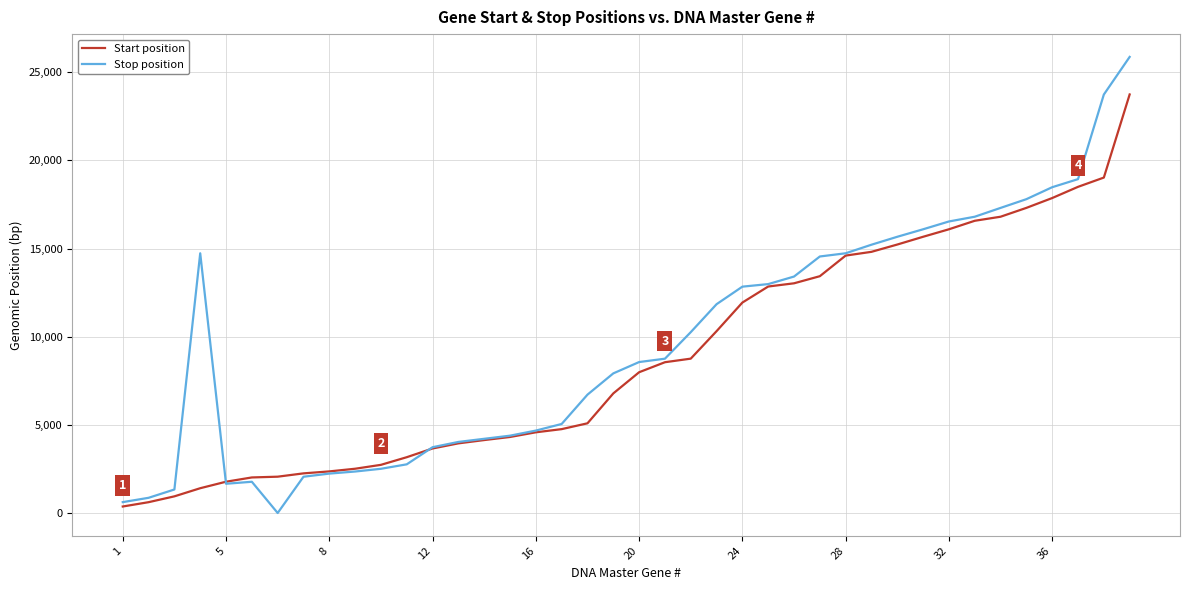

What is the maximum value for Stop position?

25868